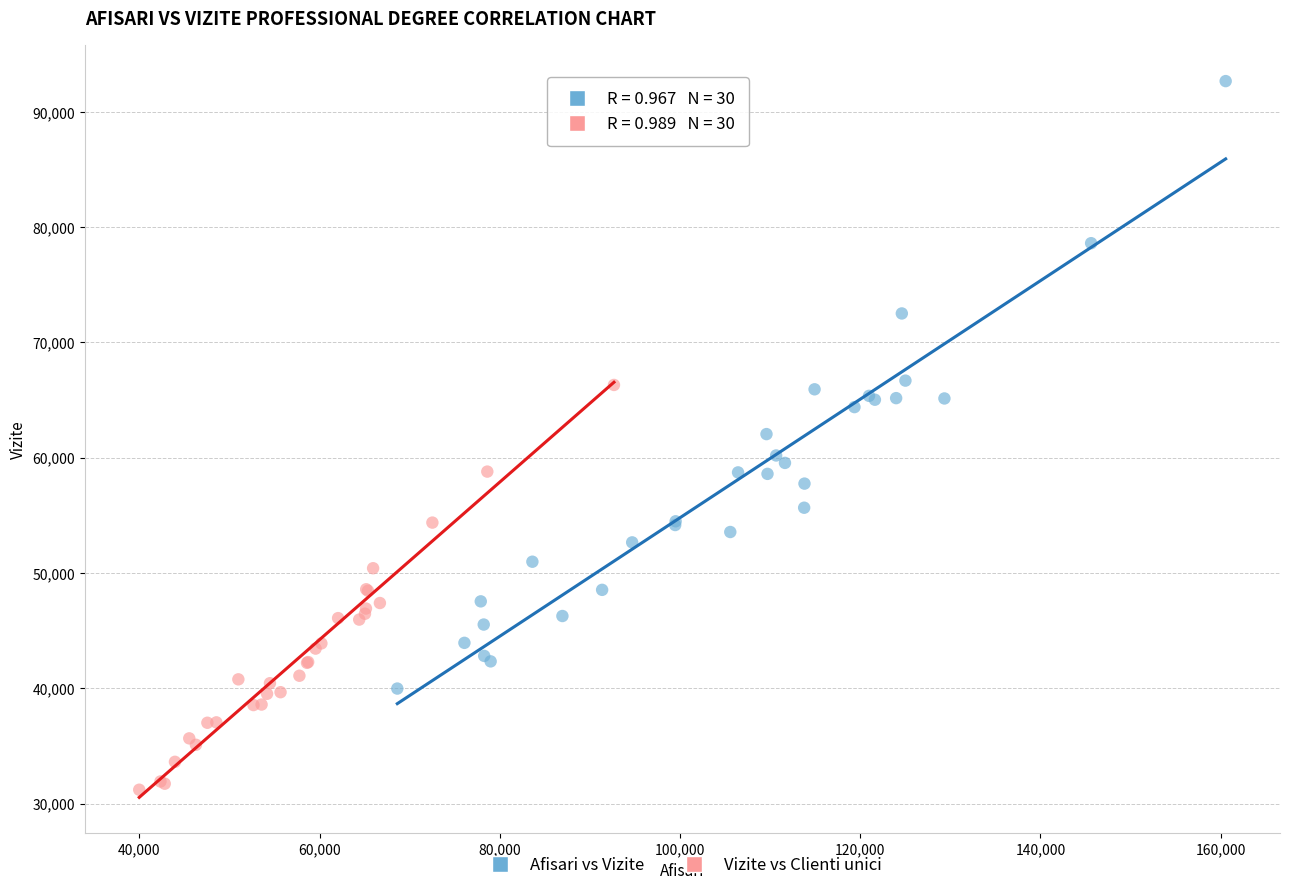

Which series reaches the minimum Y coordinate?

Vizite vs Clienti unici